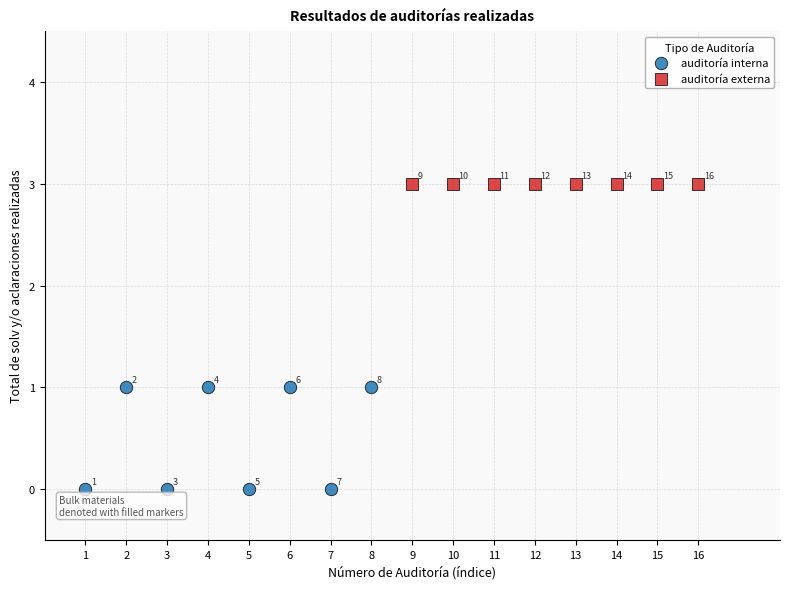

Which series contains the highest Y value?

auditoría externa